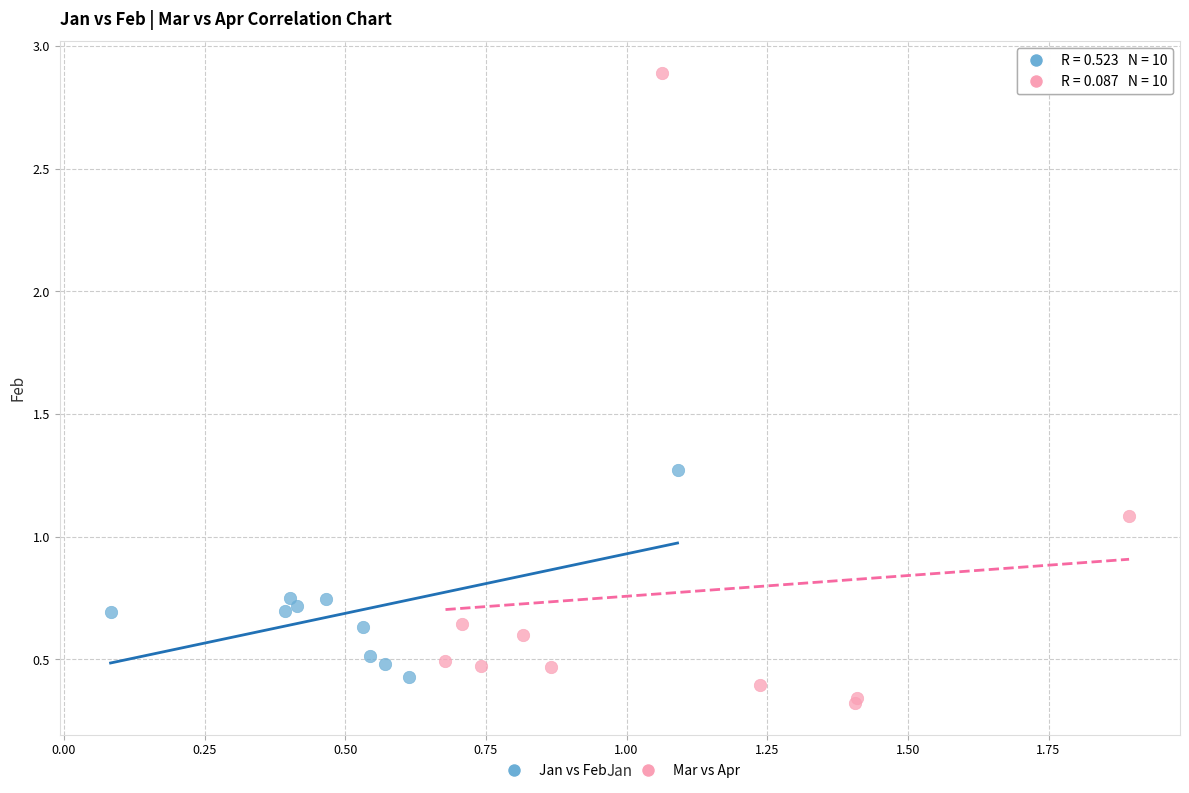

Which series has the largest Y range (max minus min)?

Mar vs Apr